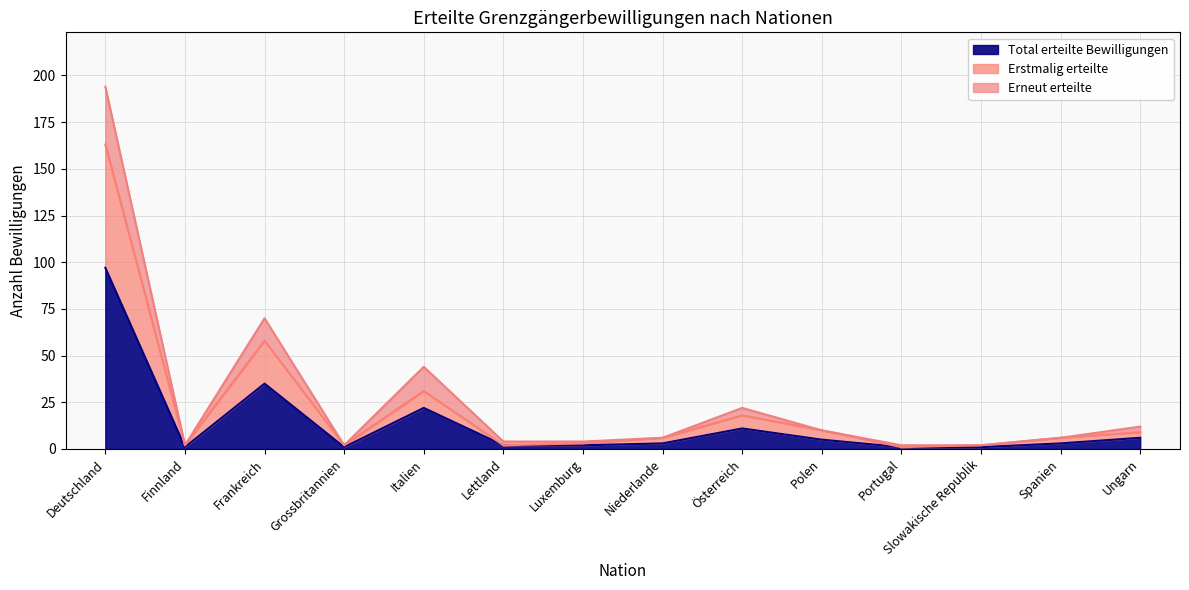

Does the chart have visible grid lines?

Yes